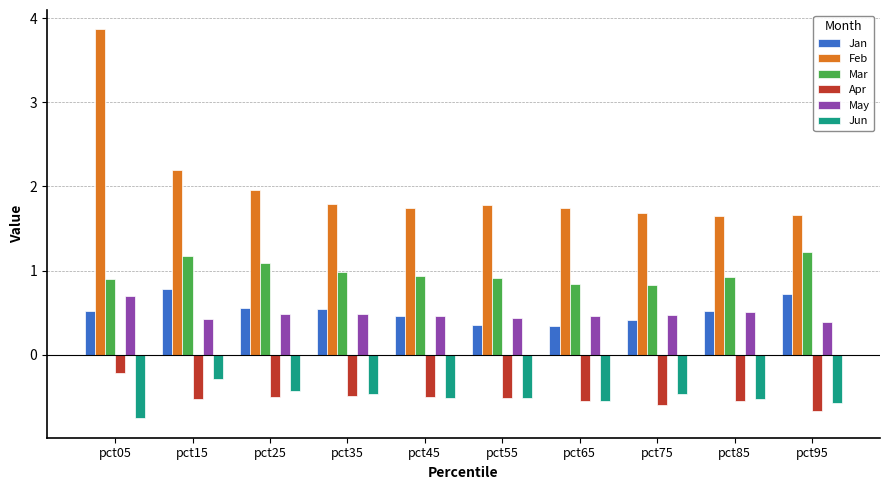

Read the Mar value at pct65.

0.8